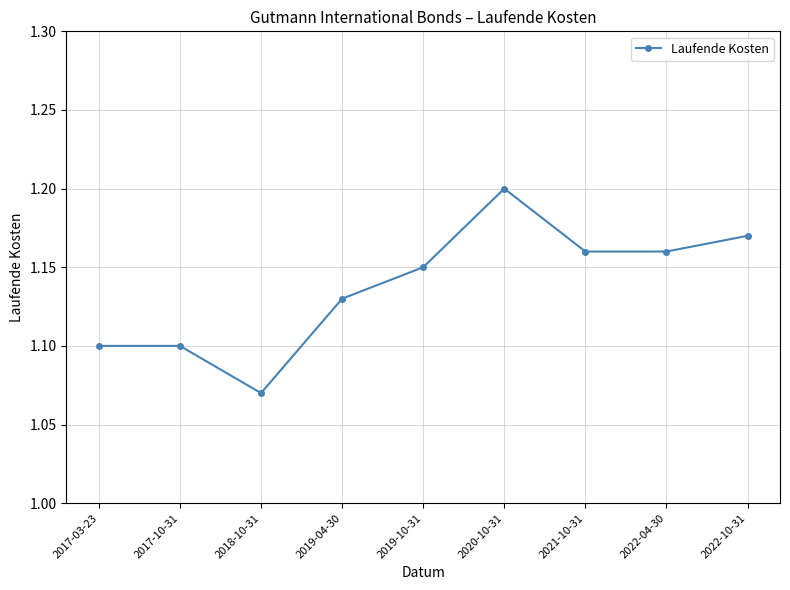

At which category does the data reach its first local valley?

2018-10-31